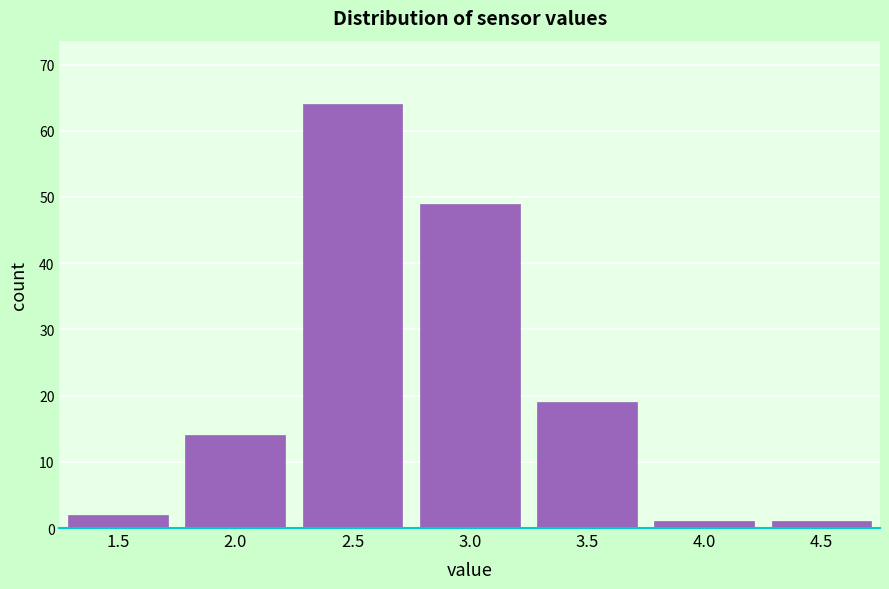

Reading left to right, transcribe all the data shown in this chart.

1.5=2	2.0=14	2.5=64	3.0=49	3.5=19	4.0=1	4.5=1